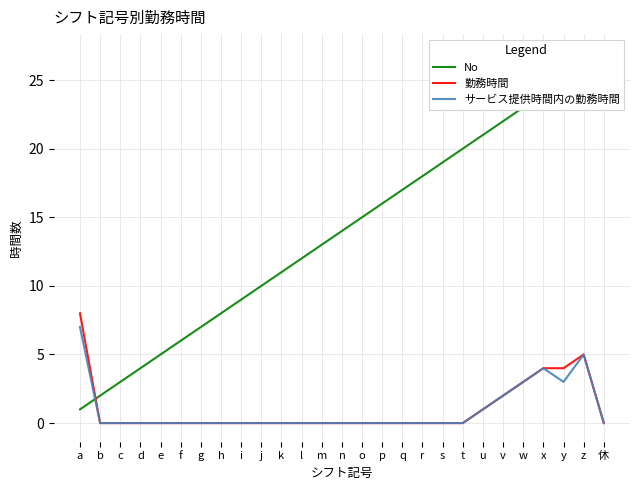

List the series in order of their peak value, lowest first.

サービス提供時間内の勤務時間, 勤務時間, No